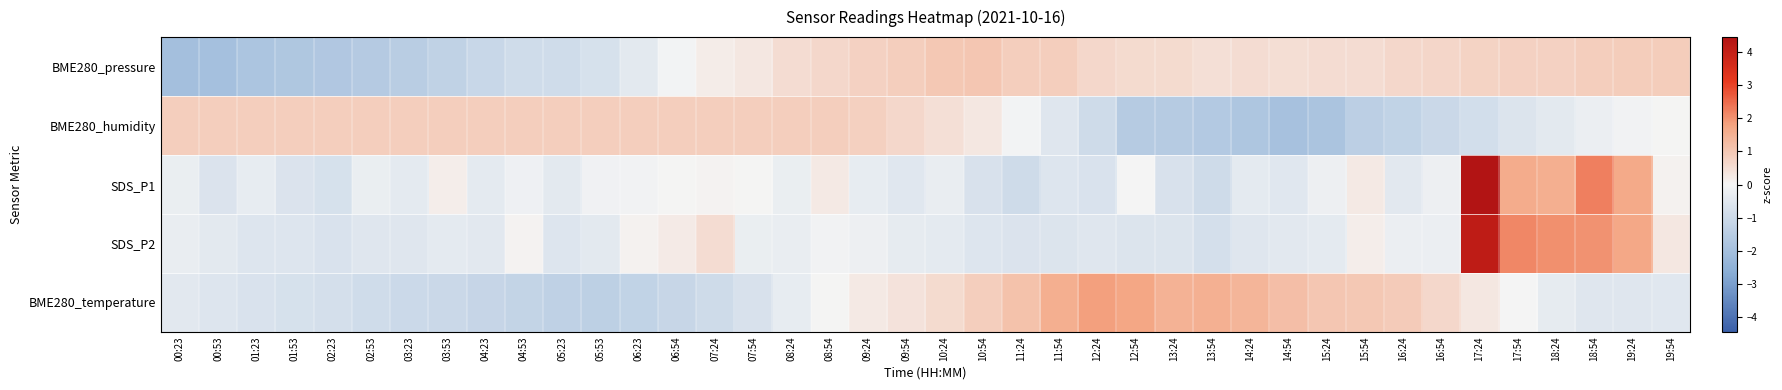

Between 07:24 and 18:54, which is larger?

18:54